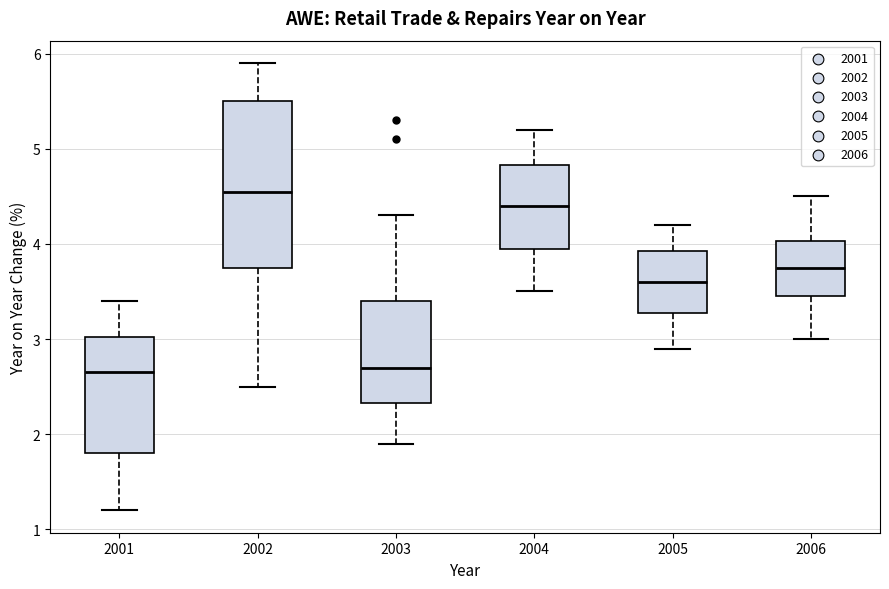

Reading left to right, transcribe this box plot: for each box, give where its median line is, the range the box spans, and where its two whiskers end, as read against the y-axis. The values are not printed on the chart, so give them approximately, as read against the axis.

2001: median 2.7, box 1.8 to 3.0, whiskers 1.2 to 3.4
2002: median 4.6, box 3.8 to 5.5, whiskers 2.5 to 5.9
2003: median 2.7, box 2.3 to 3.4, whiskers 1.9 to 4.3
2004: median 4.4, box 4.0 to 4.8, whiskers 3.5 to 5.2
2005: median 3.6, box 3.3 to 3.9, whiskers 2.9 to 4.2
2006: median 3.8, box 3.5 to 4.0, whiskers 3.0 to 4.5